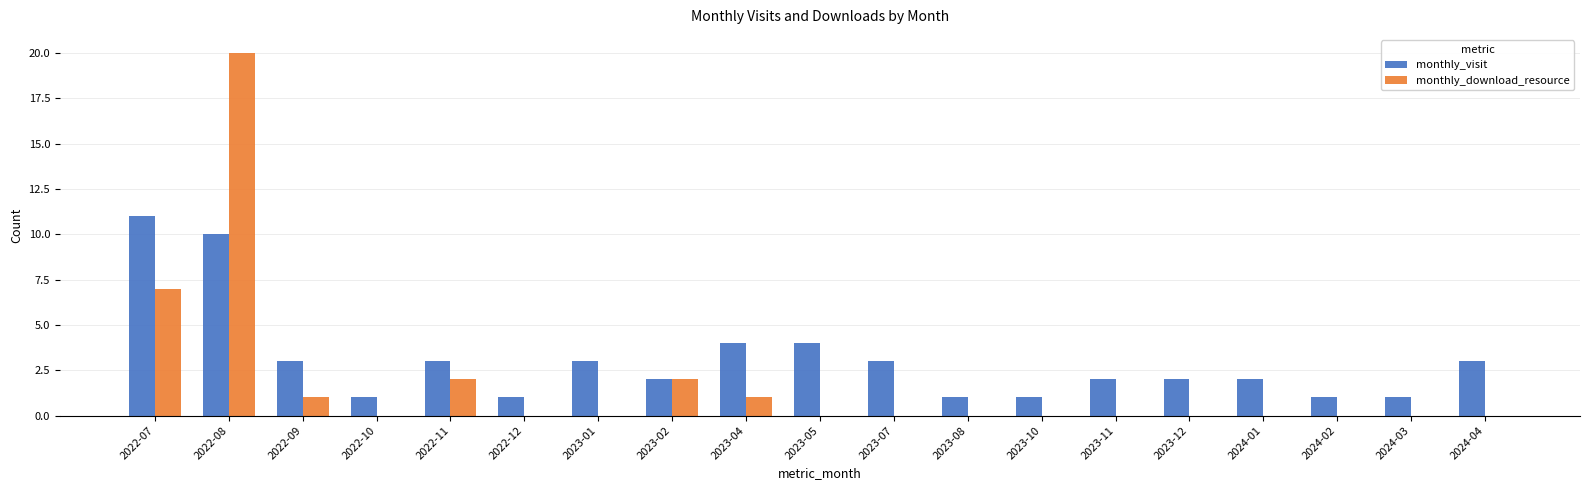

Count the number of categories in the chart.

19